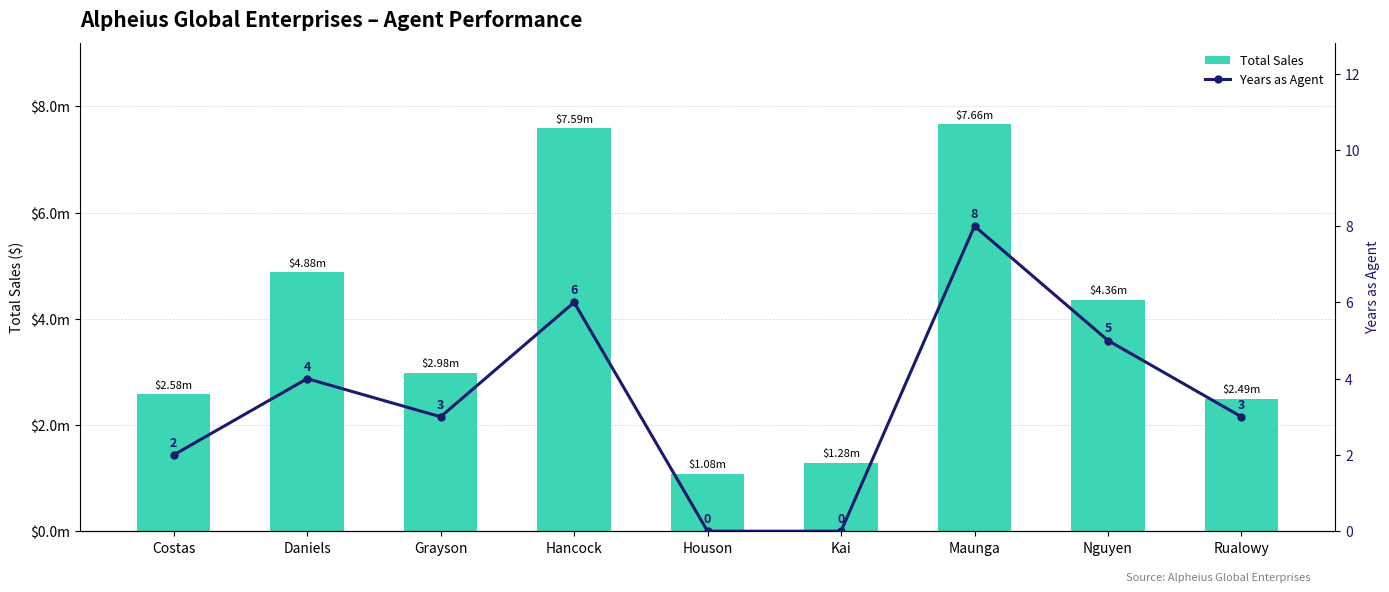

Which has a higher value, Kai or Daniels?

Daniels